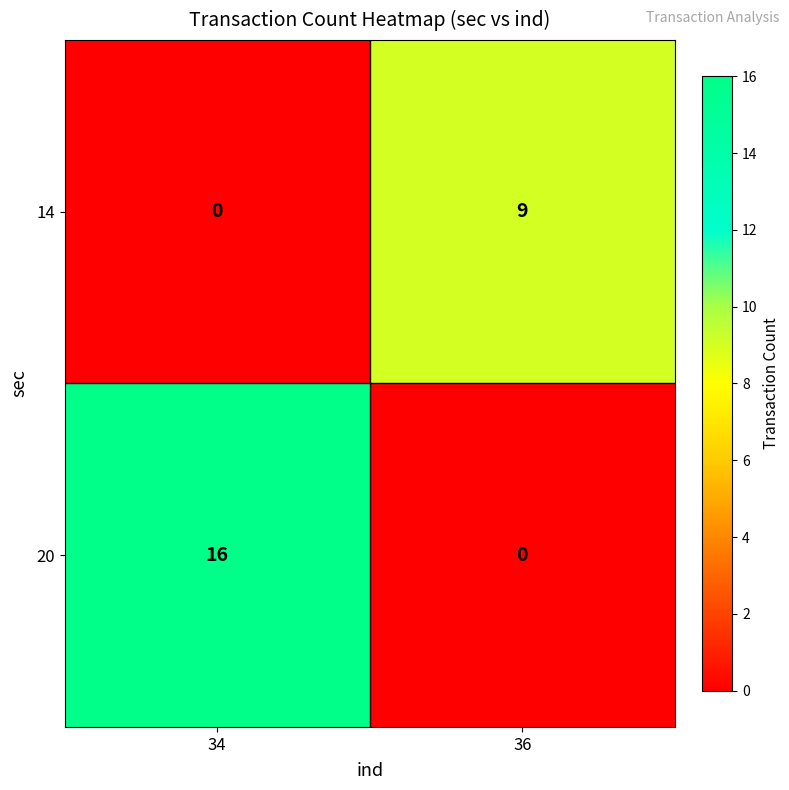

How many categories are shown in the chart?

2